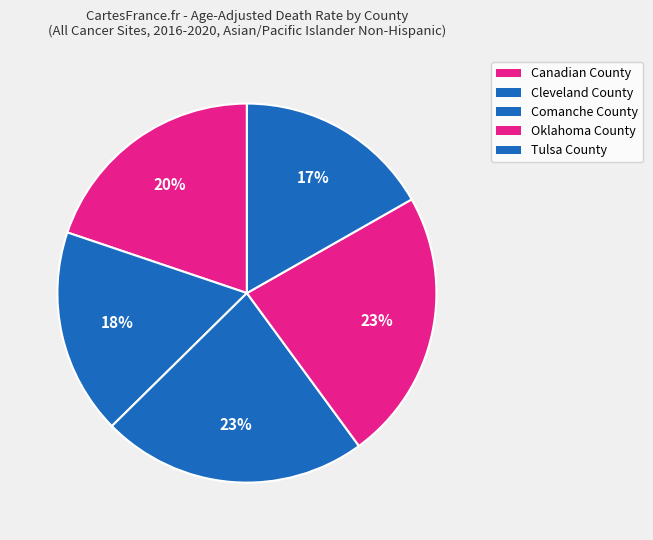

How many segments does this pie chart have?

5